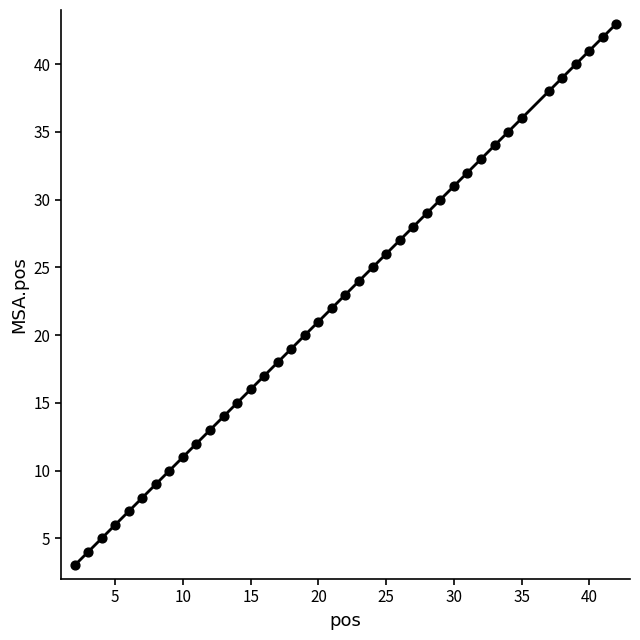

What is the range of X values (max minus min)?

40